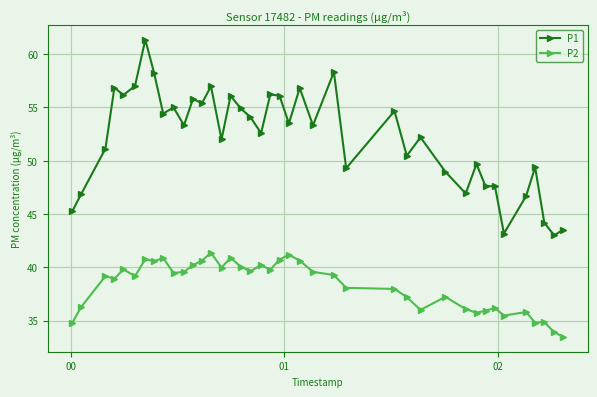

Rank the series by their average value, from highest to lowest.

P1, P2